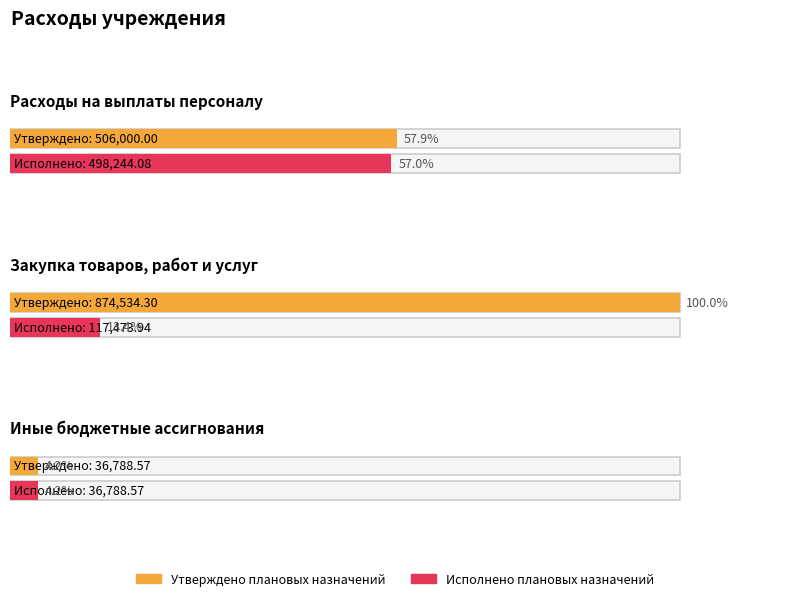

What is the smallest value displayed?

36788.6